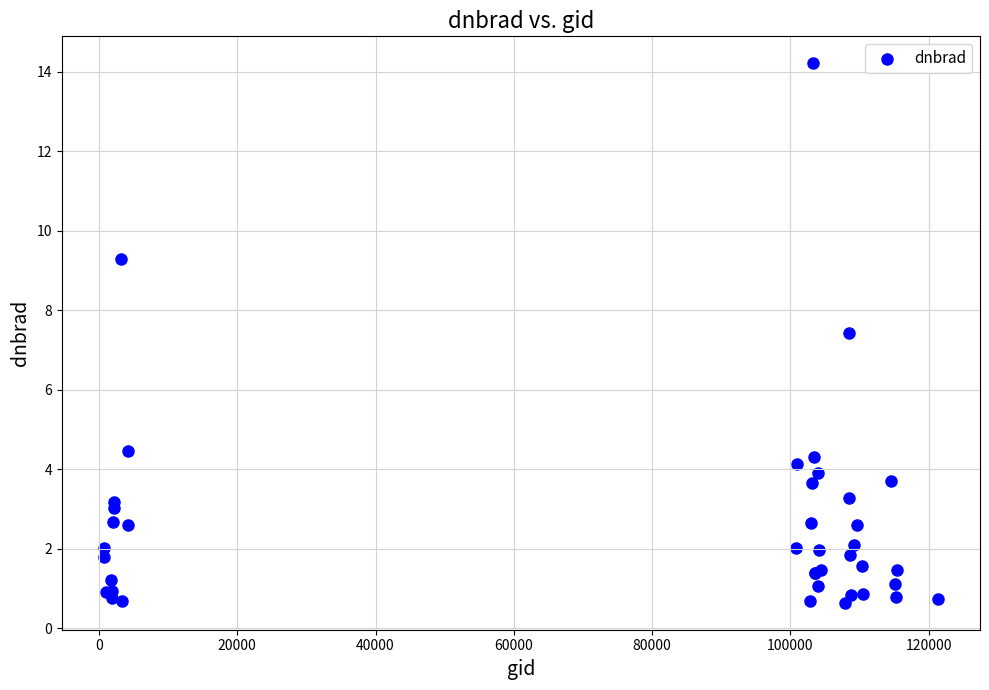

What Y value in the scatter plot is closest to 7?

7.4